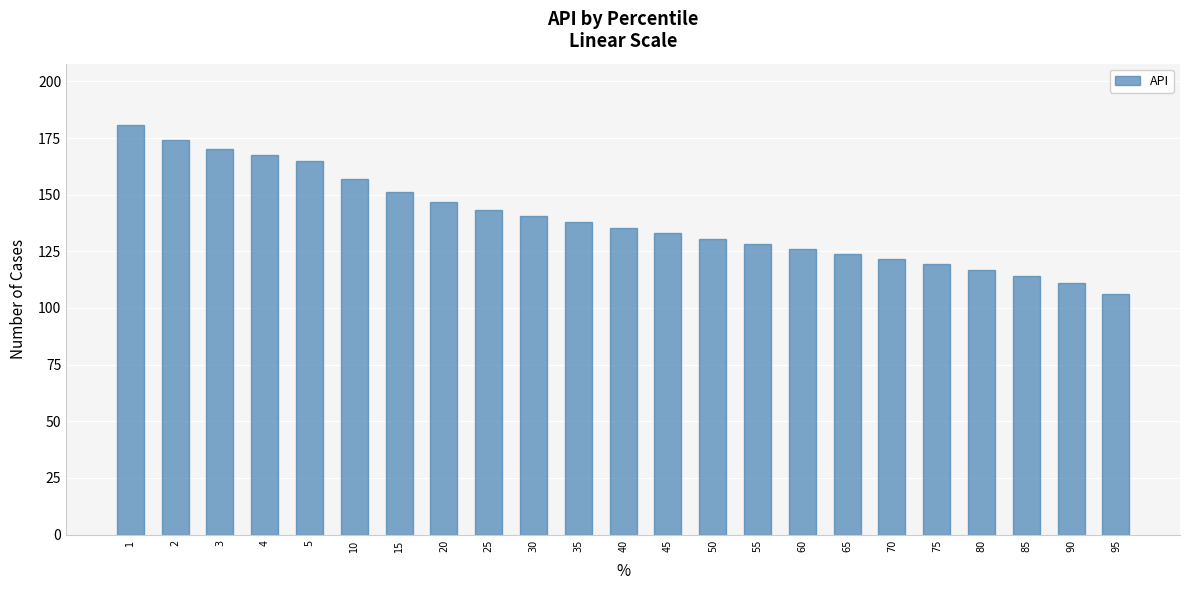

What is the maximum value shown in the chart?

180.7